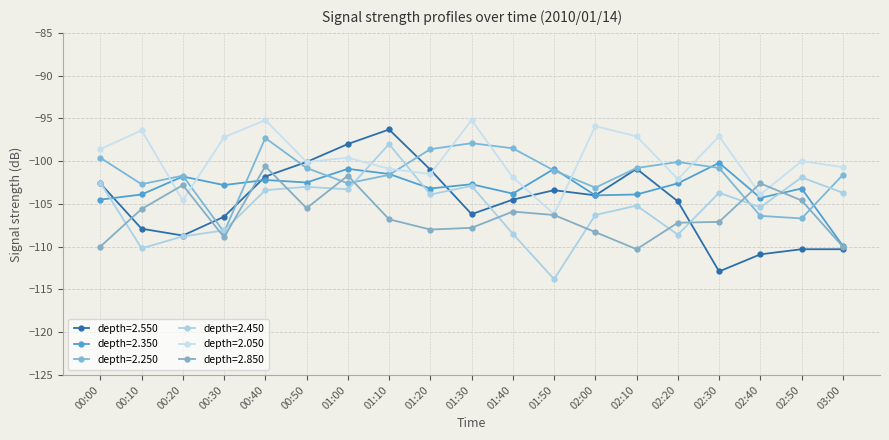

What is the label of the 10th point from the right?

01:30